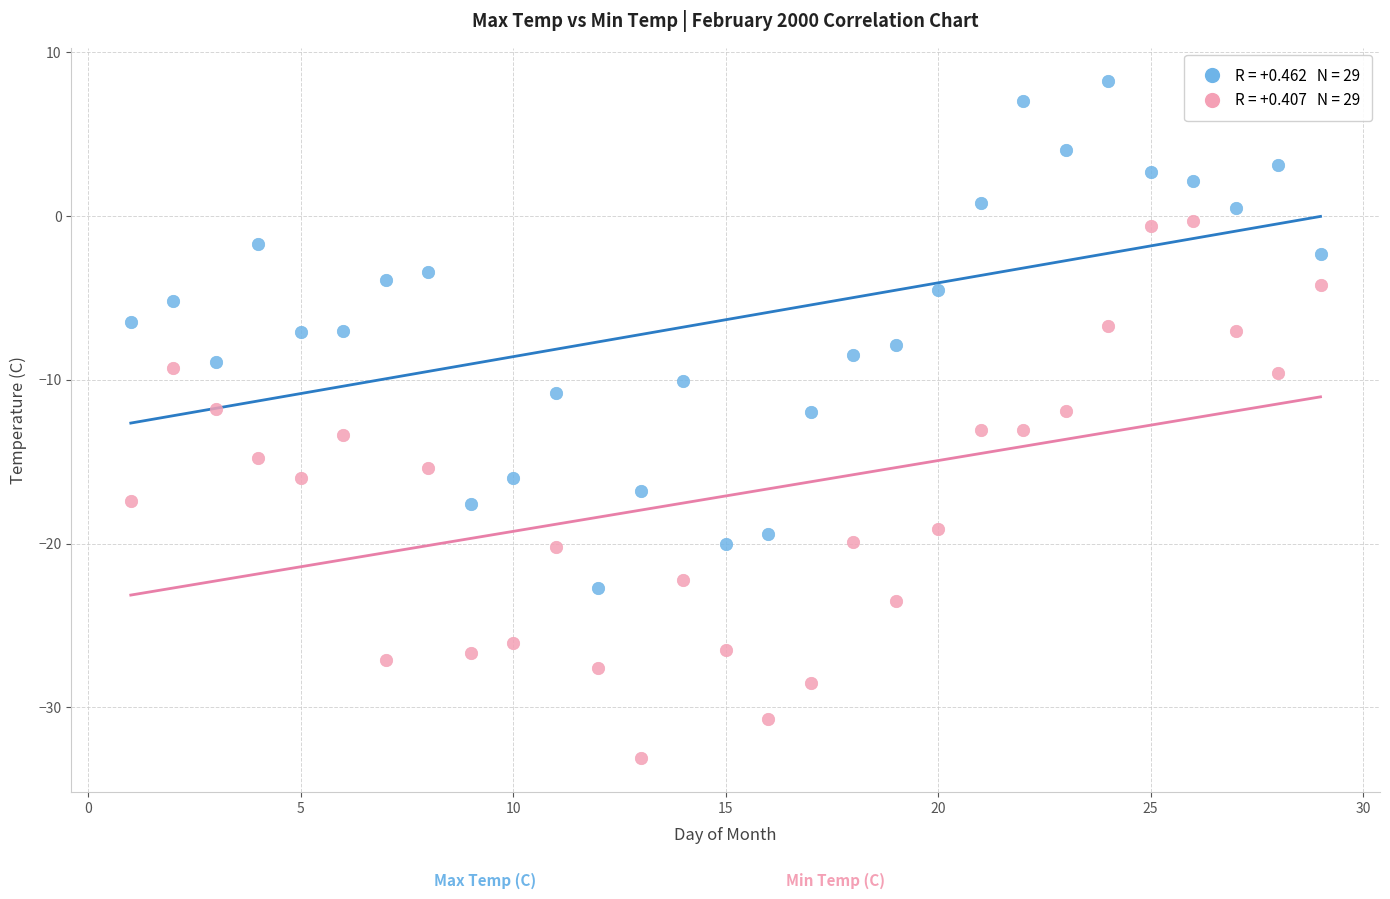

Across all data points, what is the range of X values (max minus min)?

28.0